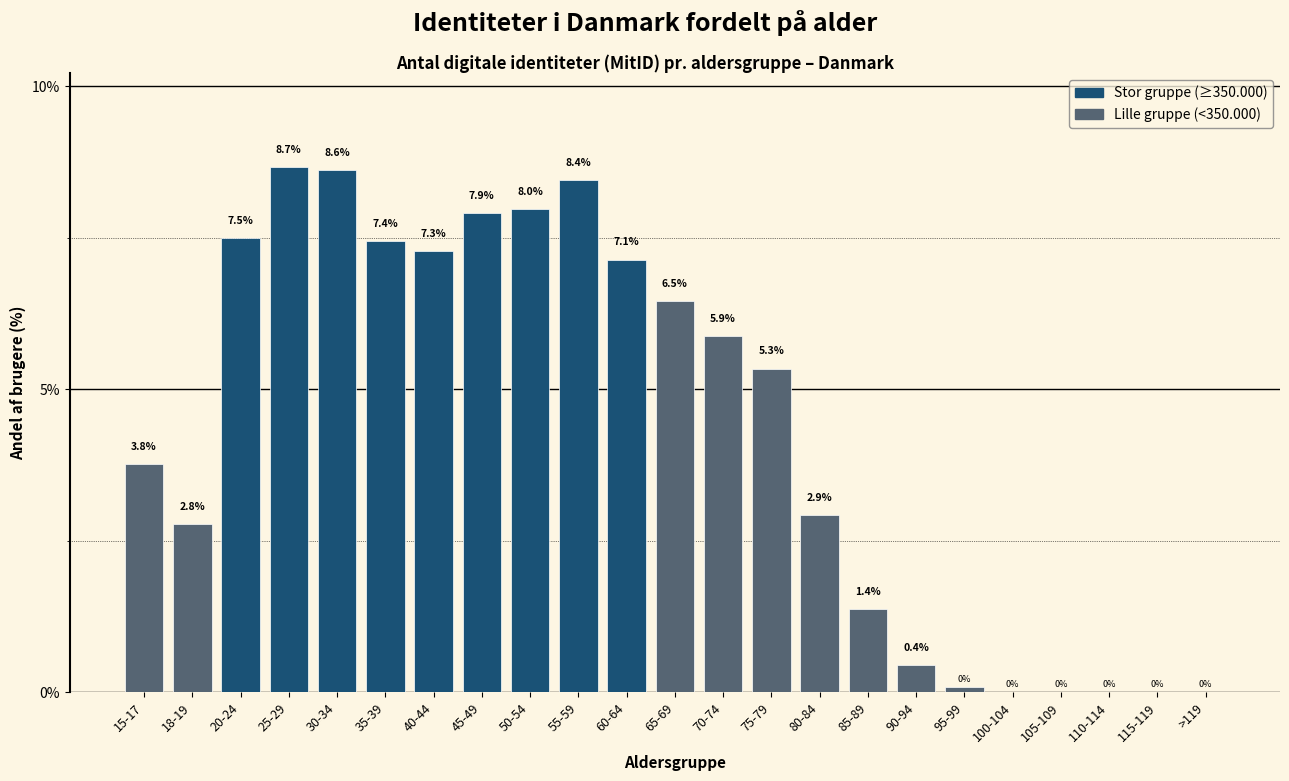

Where does the data first go above 5?

20-24